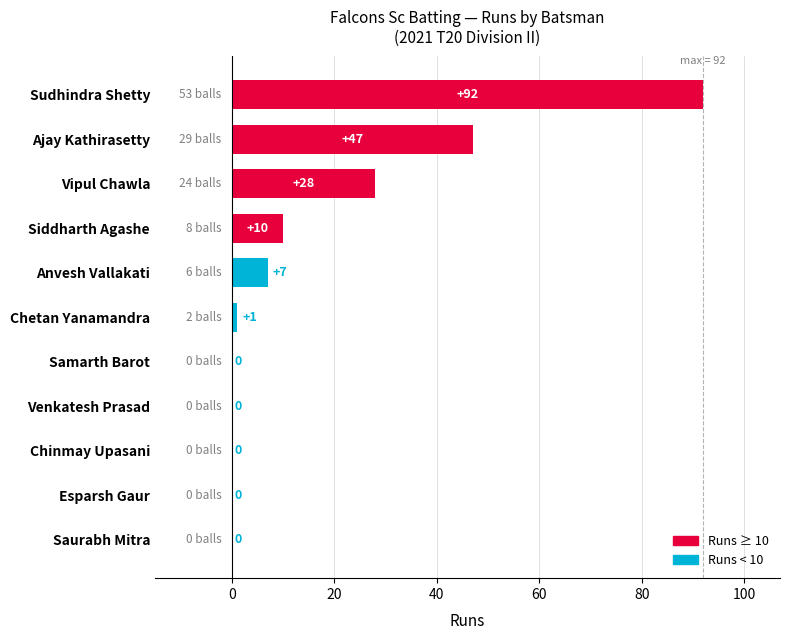

Is it true that the value at Ajay Kathirasetty is 47?

True